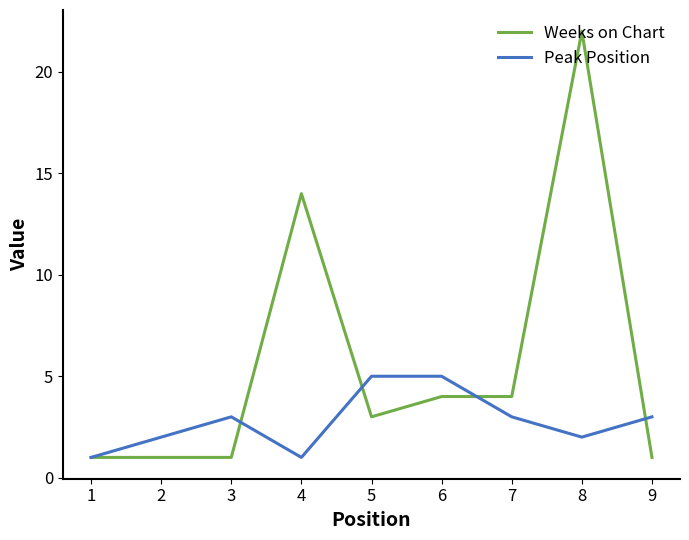

Is the value of Weeks on Chart at 6 greater than the value of Peak Position at 8?

Yes